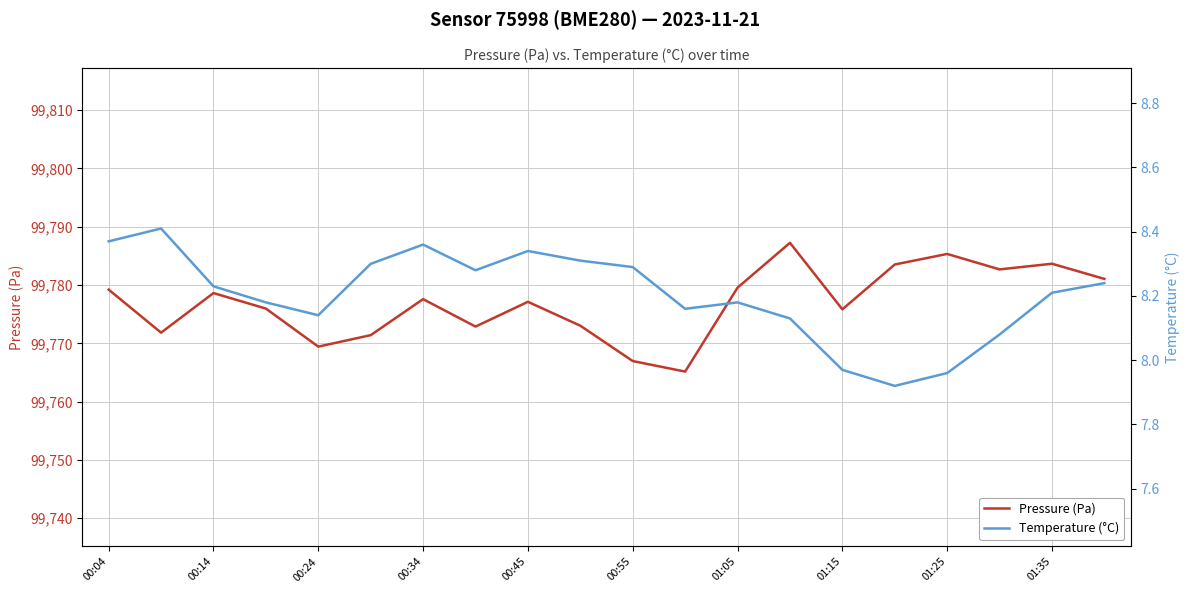

What is the average value of the Temperature (°C) series?

8.2